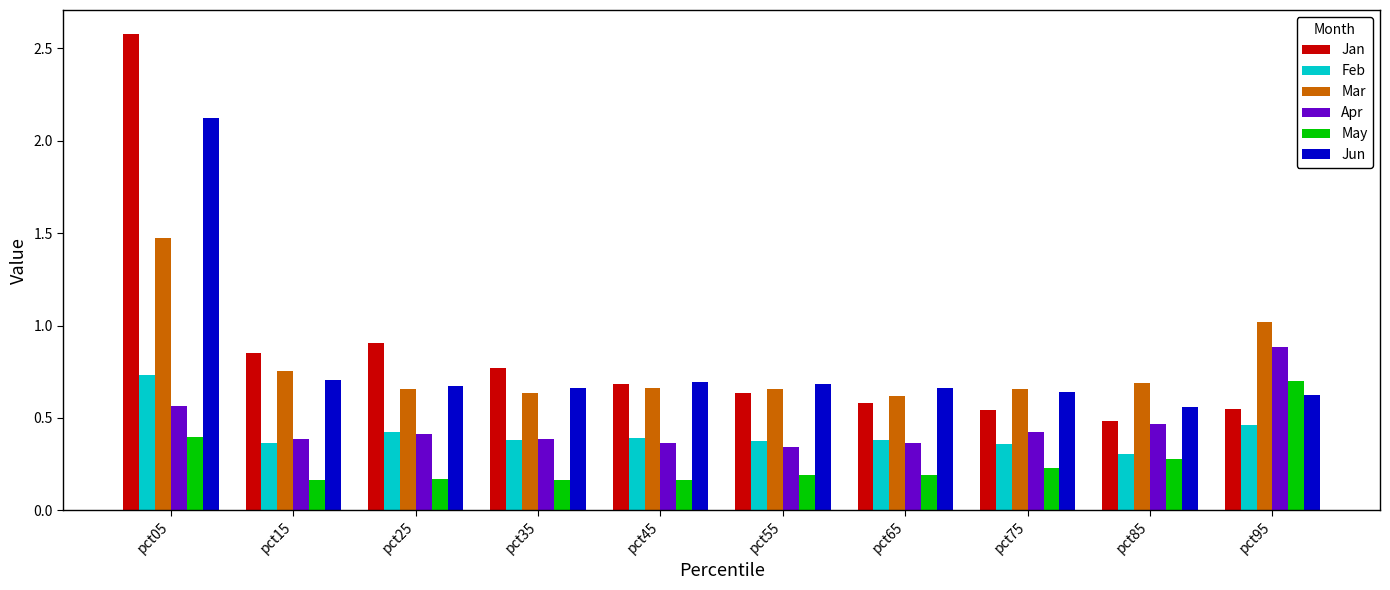

What is the highest value of the Jun series?

2.1